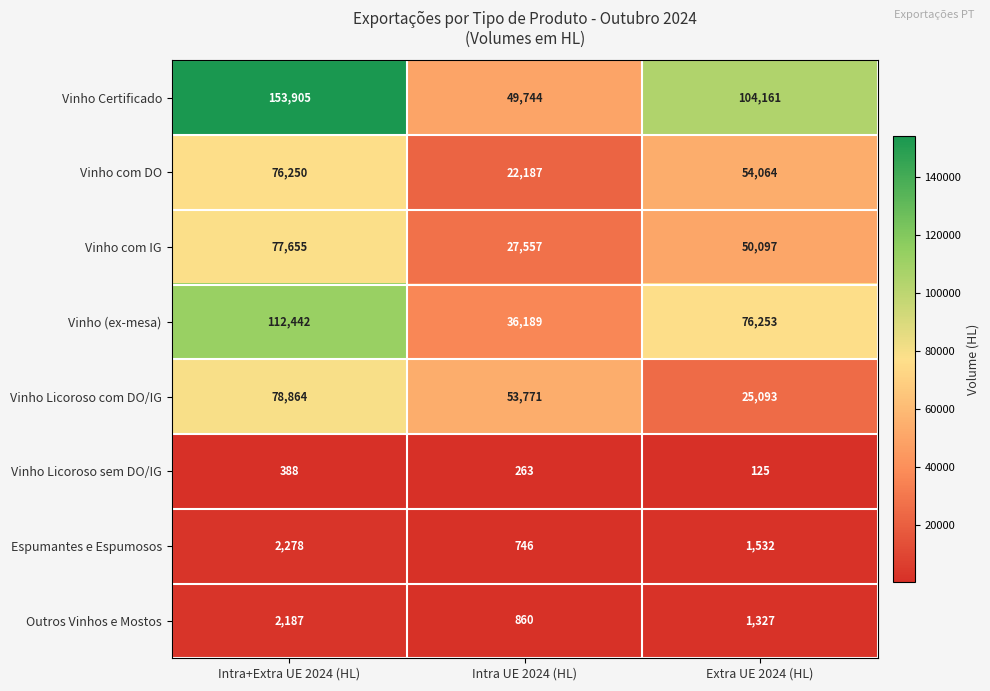

Reading left to right, list all the values displayed in this chart.

Vinho Certificado: 153905	49744	104161
Vinho com DO: 76250	22187	54064
Vinho com IG: 77655	27557	50097
Vinho (ex-mesa): 112442	36189	76253
Vinho Licoroso com DO/IG: 78864	53771	25093
Vinho Licoroso sem DO/IG: 388	263	125
Espumantes e Espumosos: 2278	746	1532
Outros Vinhos e Mostos: 2187	860	1327